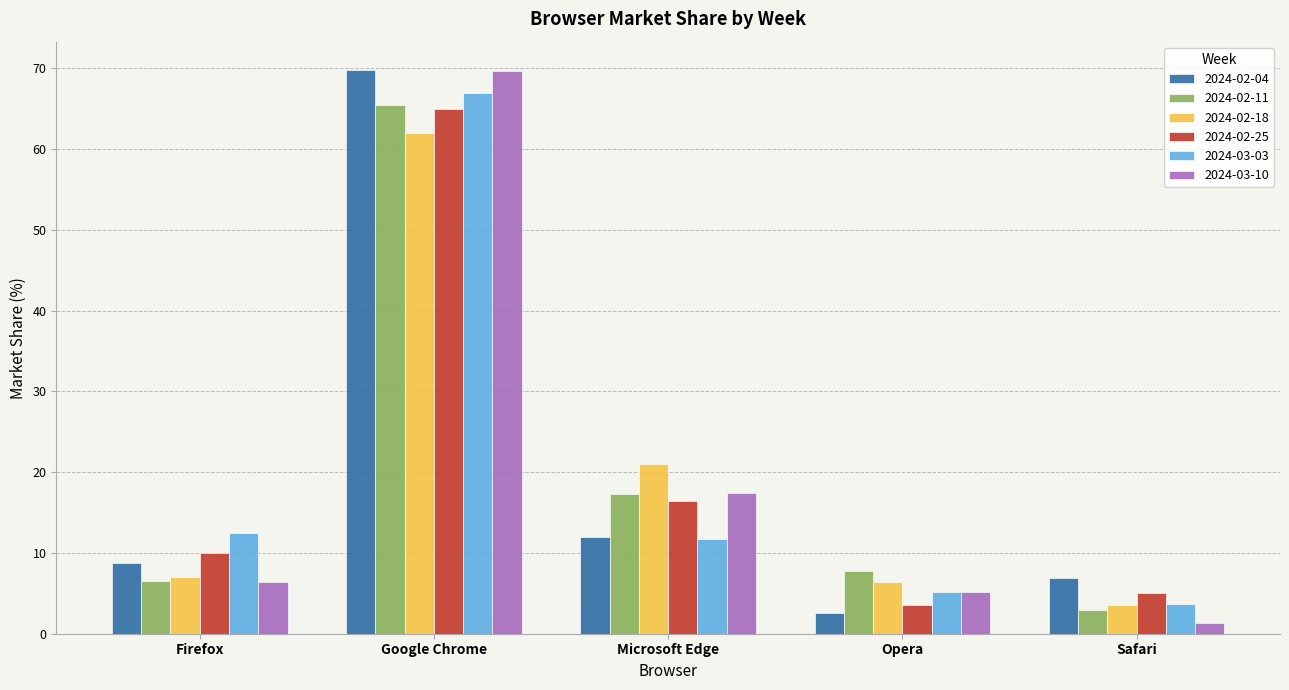

Rank the categories by 2024-03-03 value from highest to lowest.

Google Chrome, Firefox, Microsoft Edge, Opera, Safari